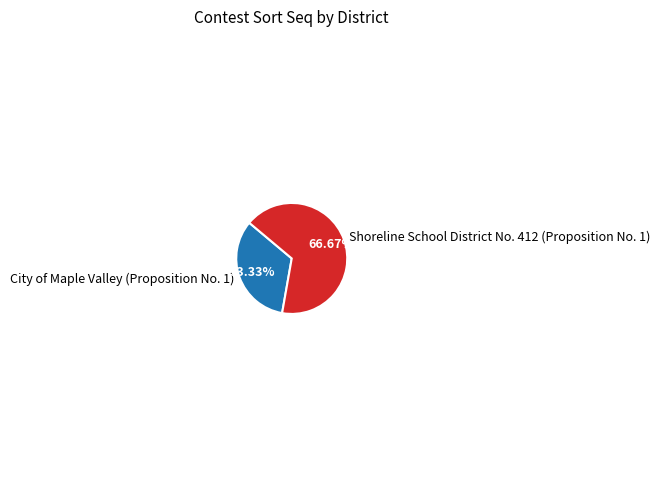

Is there any slice that represents more than half of the pie?

Yes